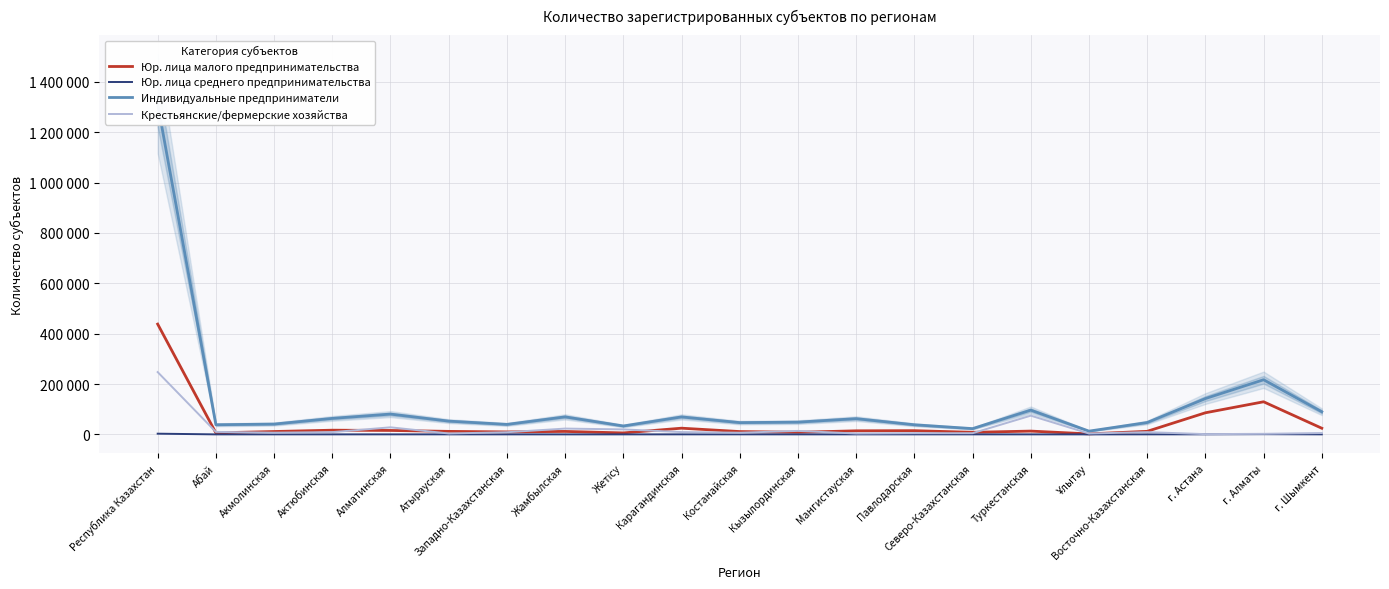

What is the difference between the Индивидуальные предприниматели values at Восточно-Казахстанская and Северо-Казахстанская?

24227